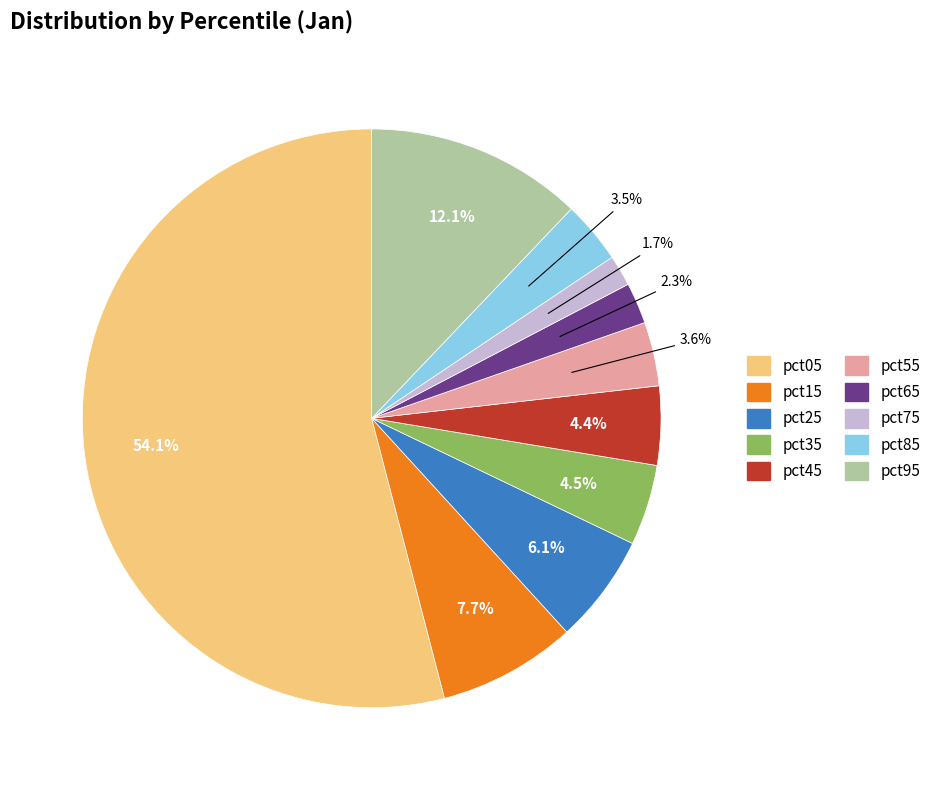

What is the smallest slice in the pie chart?

pct75